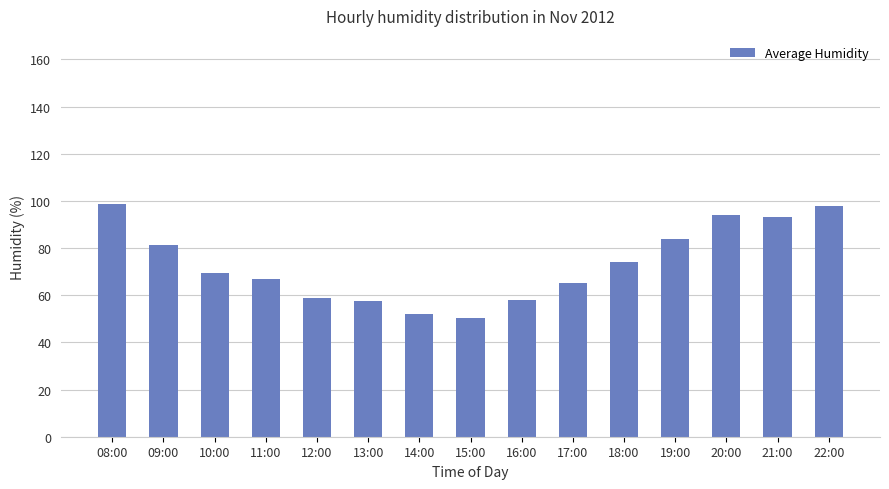

At which category does the chart reach its minimum across all series?

15:00